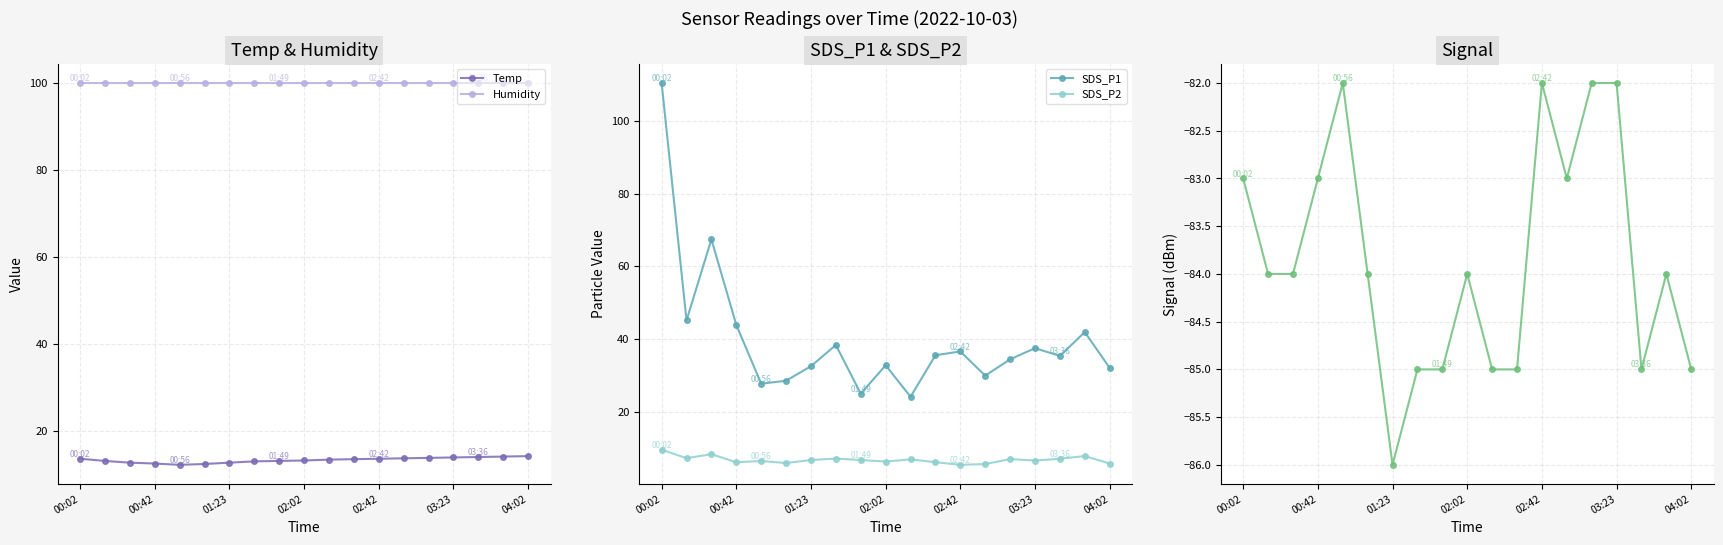

True or false: Temp and Humidity intersect in this chart.

False